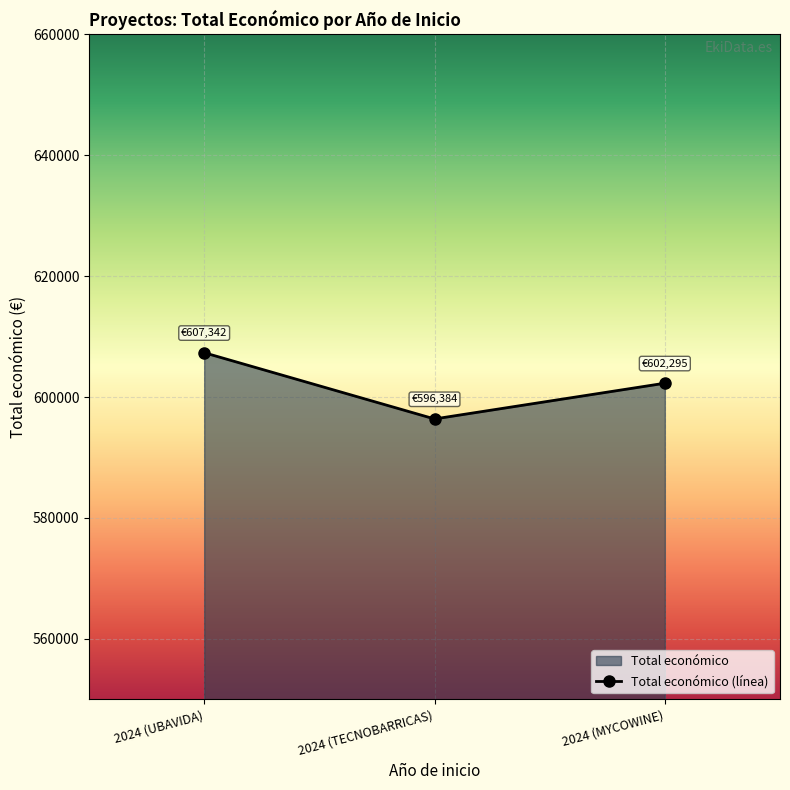

What position from the left is 2024 (UBAVIDA)?

1